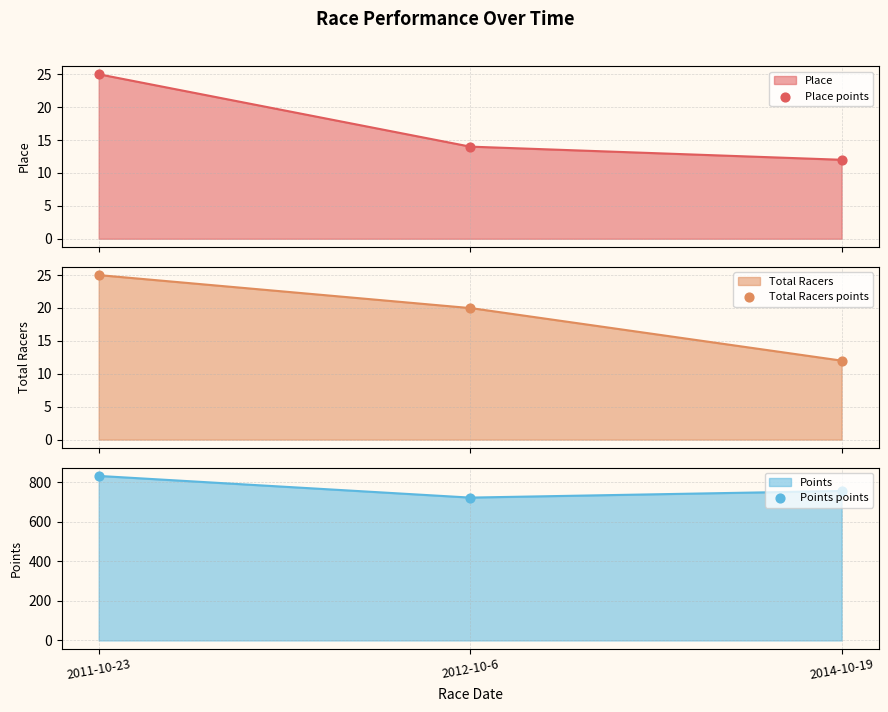

Which series contains the lowest Y value?

Place points